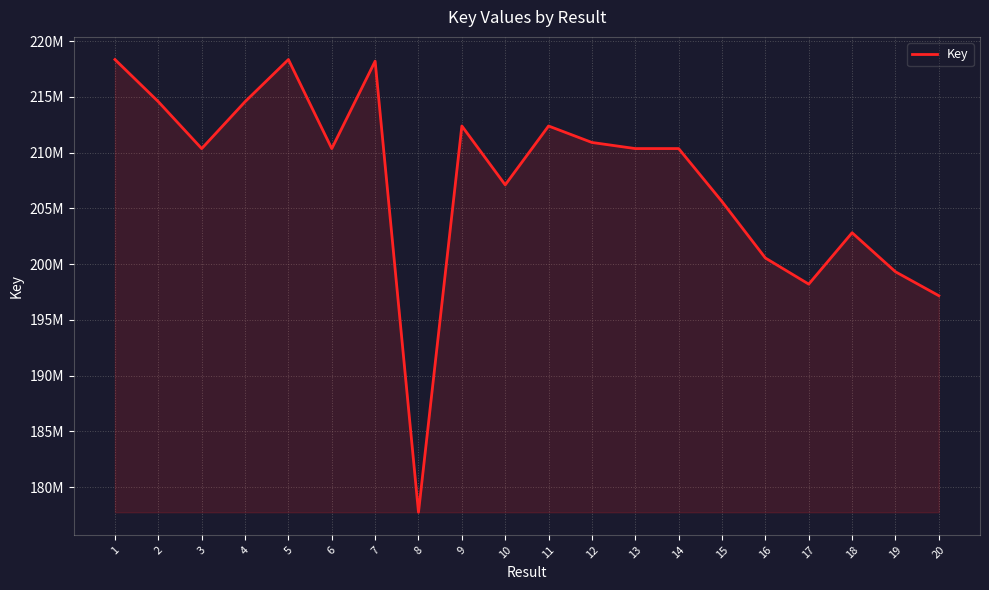

What is the difference between the second highest and second lowest values?

21184136